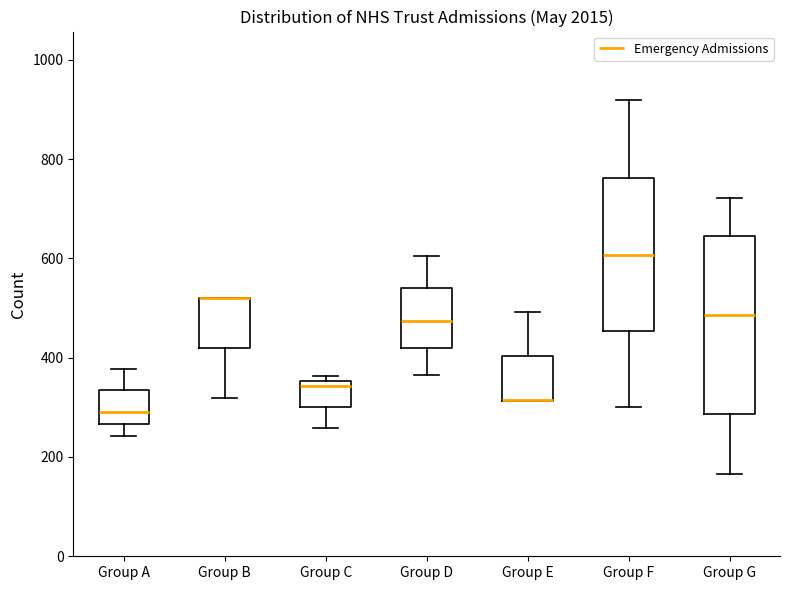

Reading left to right, transcribe this box plot: for each box, give where its median line is, the range the box spans, and where its two whiskers end, as read against the y-axis. The values are not printed on the chart, so give them approximately, as read against the axis.

Group A: median 300, box 260 to 340, whiskers 240 to 380
Group B: median 520 (drawn on the box's upper edge), box 420 to 520, whiskers 320 to 520
Group C: median 340, box 300 to 360, whiskers 260 to 360 (just above the box's upper edge)
Group D: median 480, box 420 to 540, whiskers 360 to 600
Group E: median 320 (drawn on the box's lower edge), box 320 to 400, whiskers 320 to 500
Group F: median 600, box 460 to 760, whiskers 300 to 920
Group G: median 480, box 280 to 640, whiskers 160 to 720